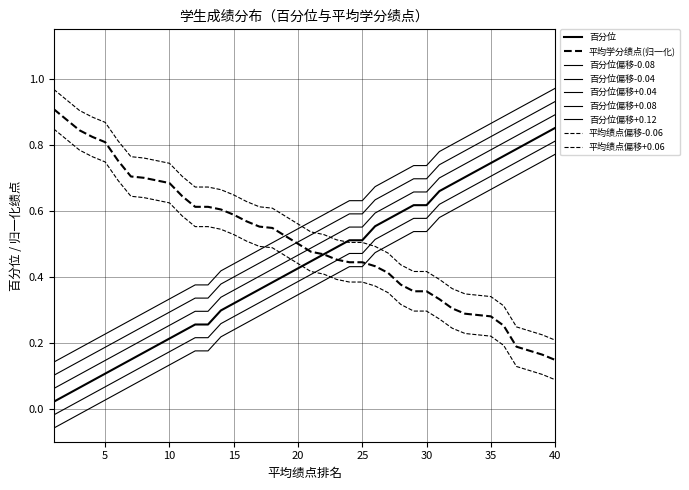

What is the highest value of the 百分位 series?

0.8